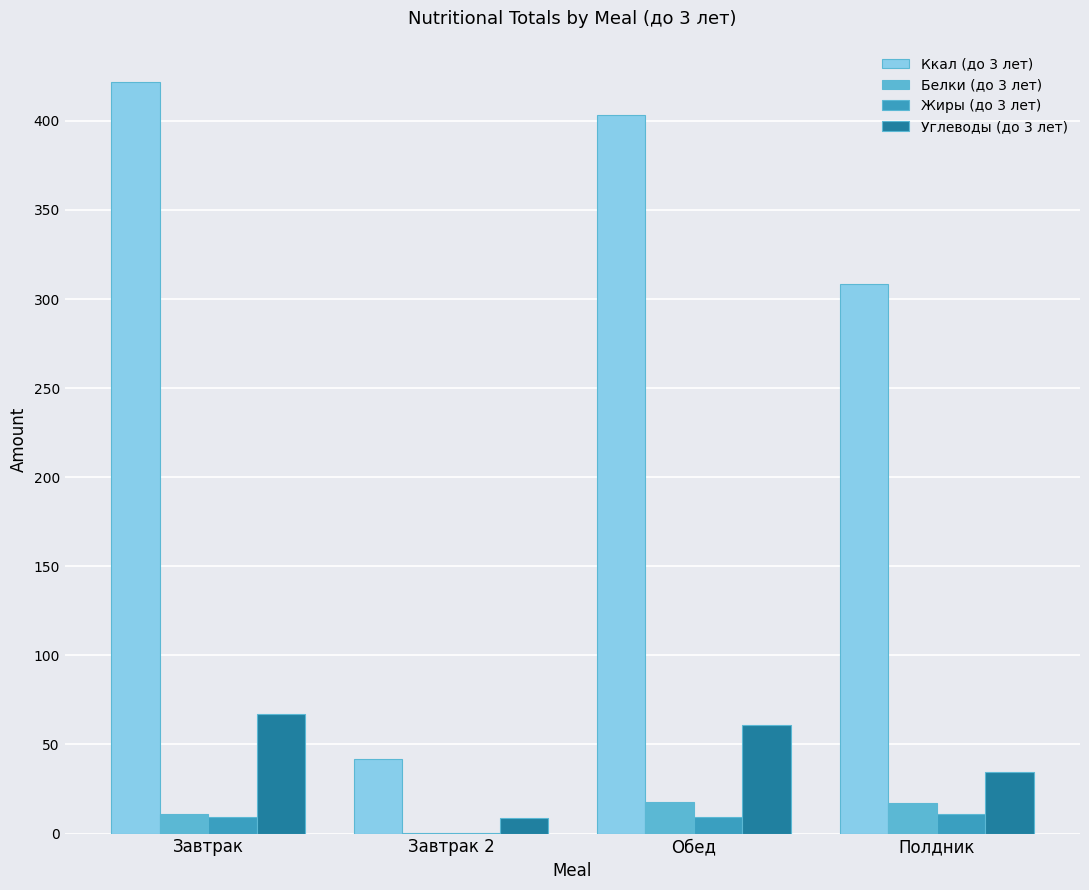

Between Завтрак and Полдник, which series saw the biggest shift?

Ккал (до 3 лет)